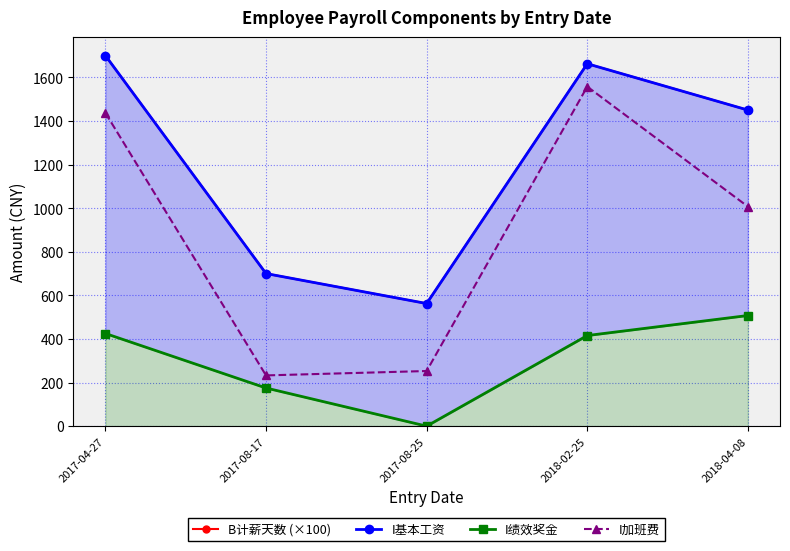

How many lines are shown in the chart?

4